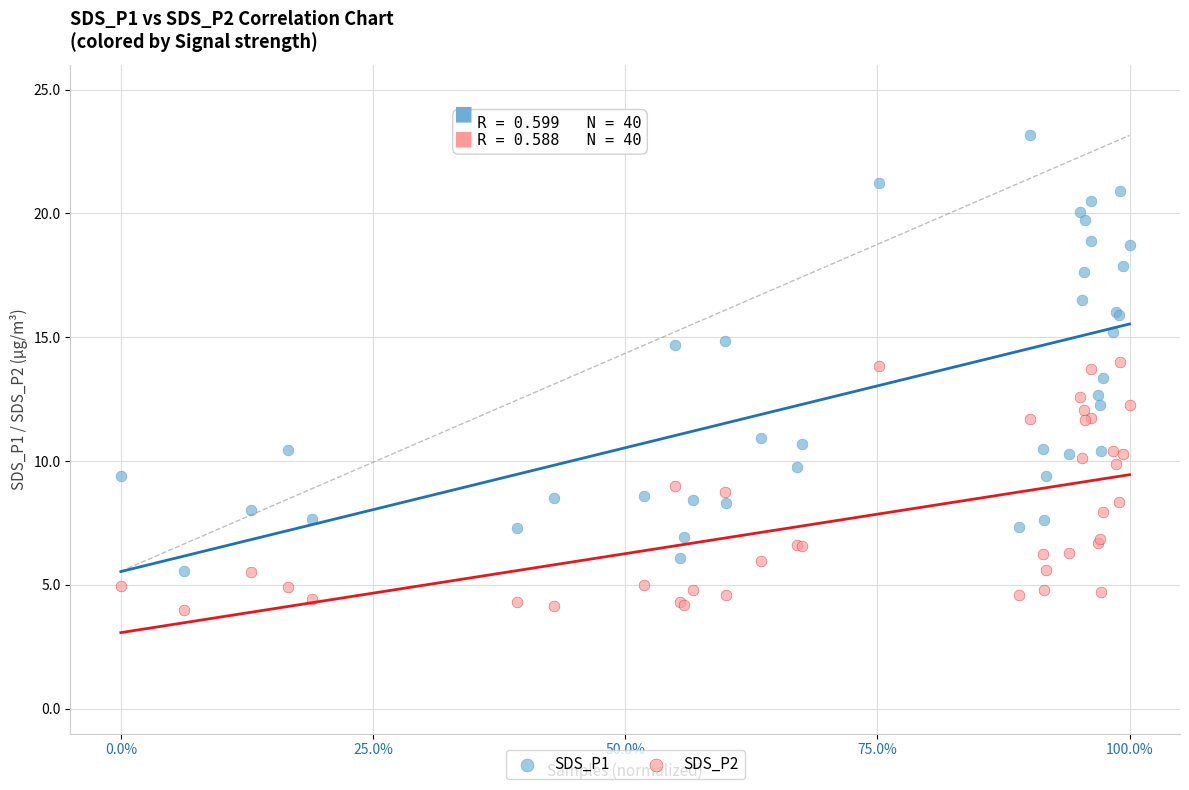

Which series has the largest Y range (max minus min)?

SDS_P1